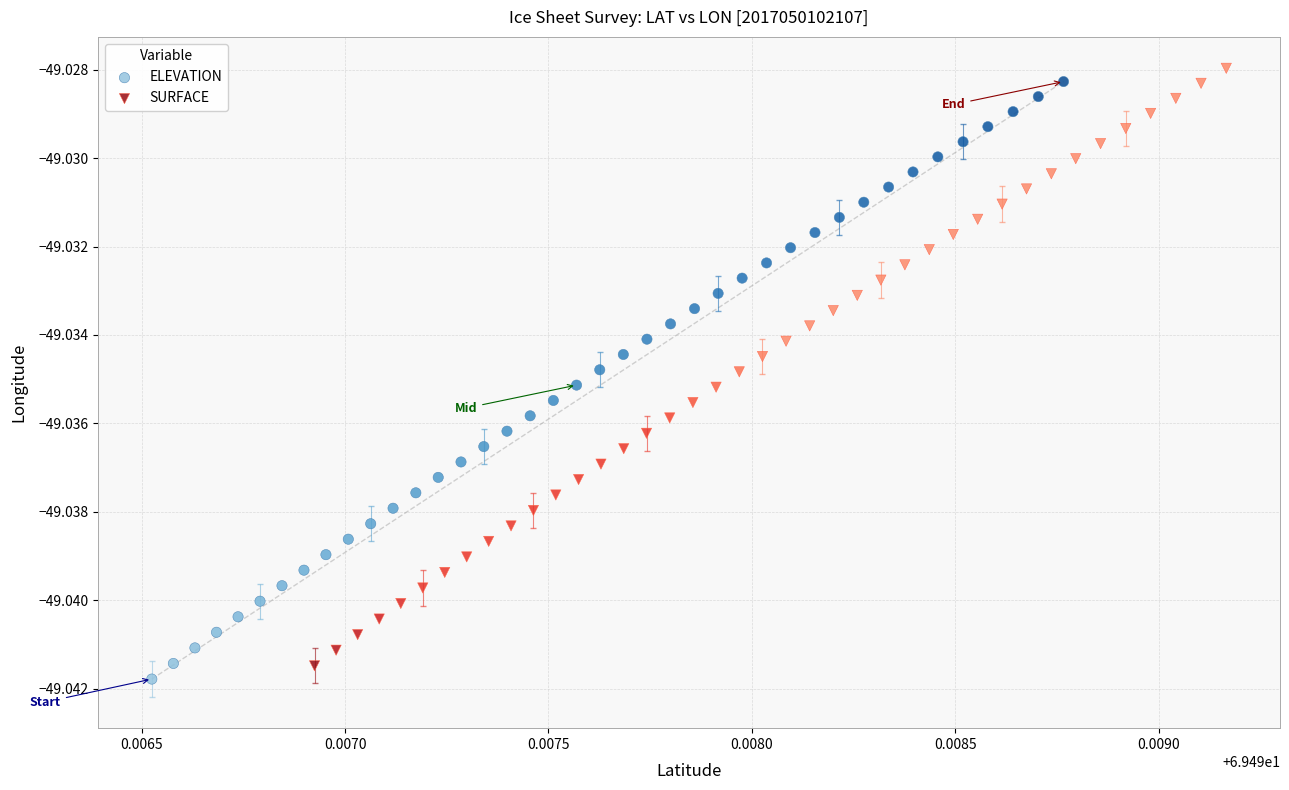

Which series reaches the minimum Y coordinate?

ELEVATION